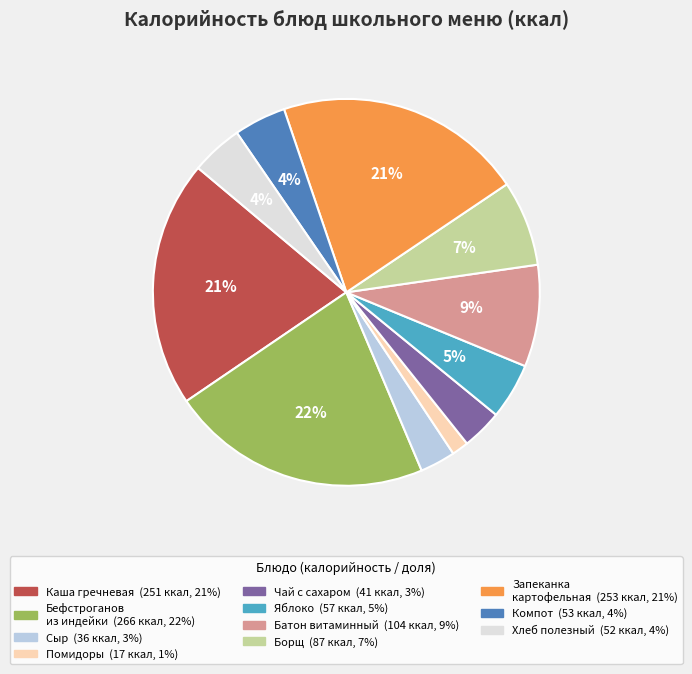

Is there any slice that represents more than half of the pie?

No